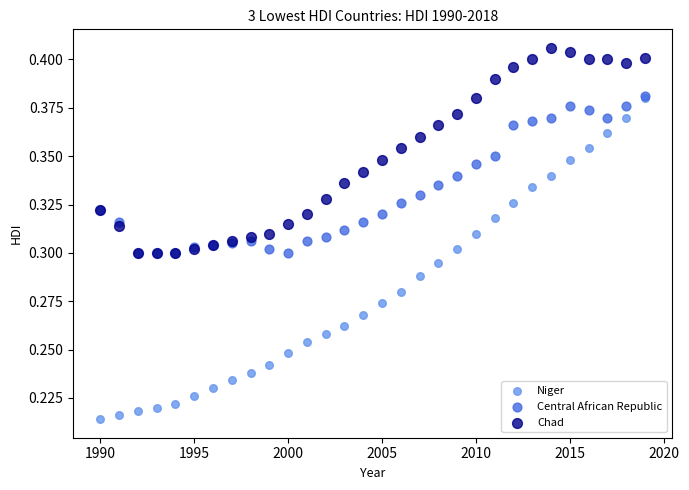

What are all the series names shown in the legend?

Niger, Central African Republic, Chad